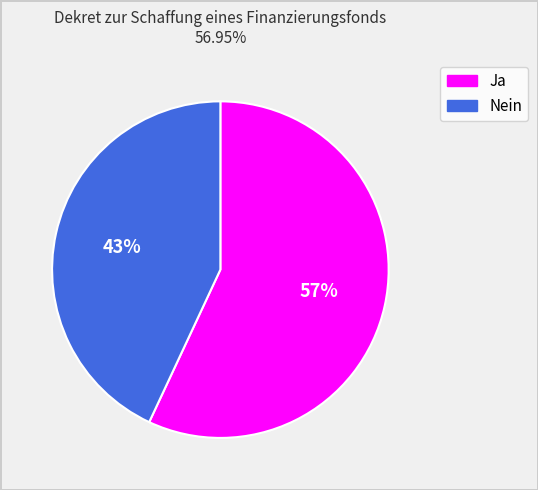

To the nearest percent, what is the average slice percentage?

50%